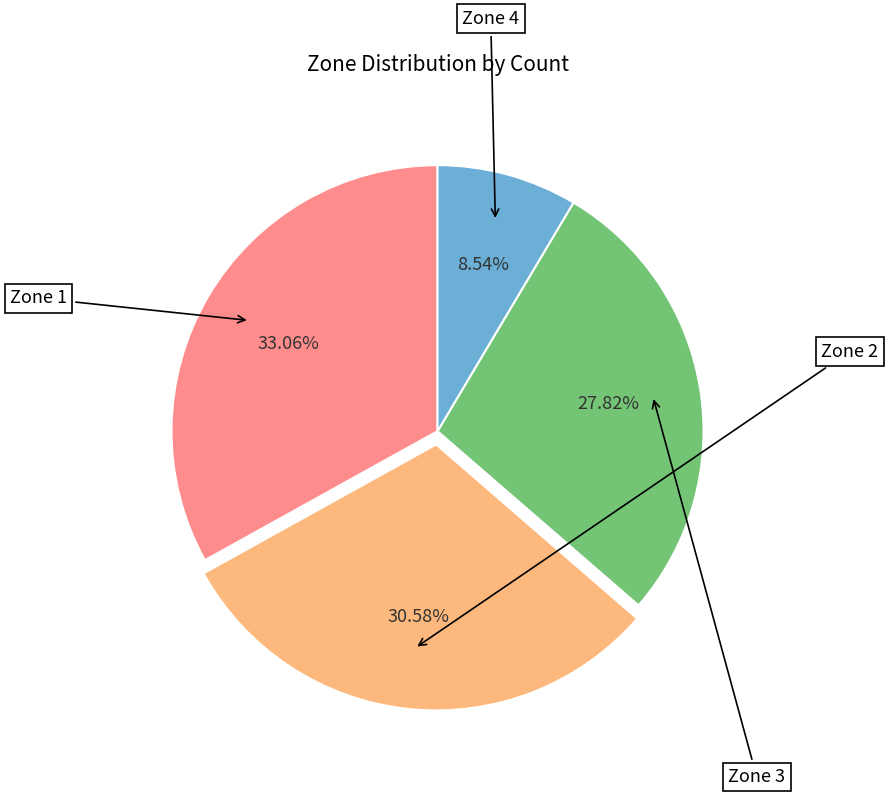

Is it true that Zone 3 is 36% of the pie?

False